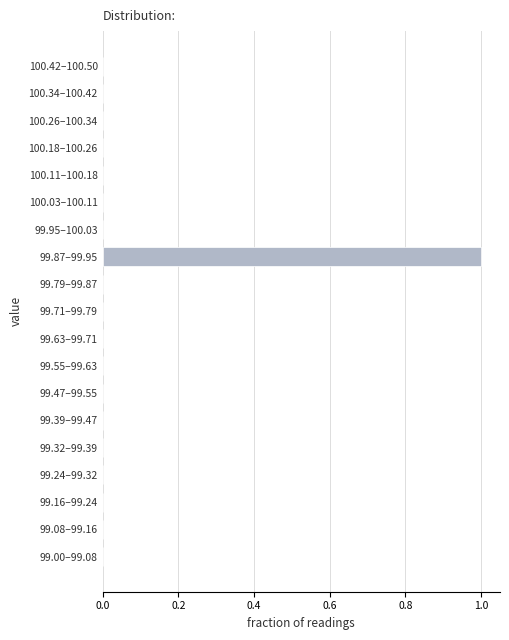

Reading top to bottom, transcribe all the data shown in this chart.

100.42–100.50=0	100.34–100.42=0	100.26–100.34=0	100.18–100.26=0	100.11–100.18=0	100.03–100.11=0	99.95–100.03=0	99.87–99.95=1	99.79–99.87=0	99.71–99.79=0	99.63–99.71=0	99.55–99.63=0	99.47–99.55=0	99.39–99.47=0	99.32–99.39=0	99.24–99.32=0	99.16–99.24=0	99.08–99.16=0	99.00–99.08=0